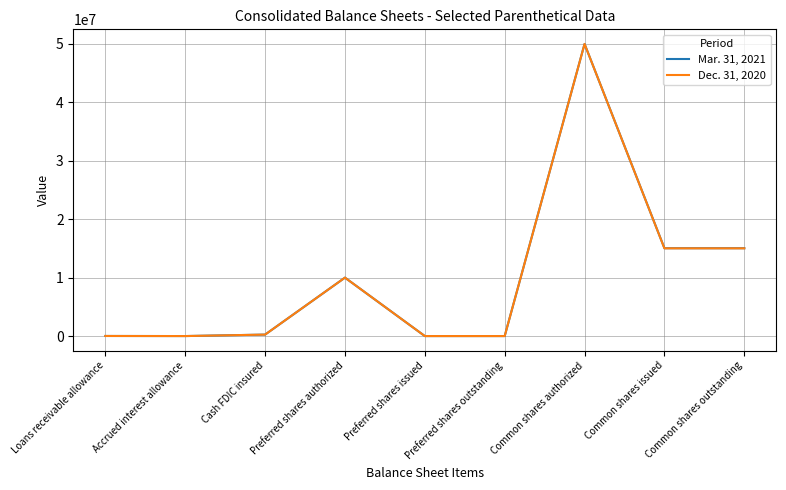

Which series ends up on top after the final intersection of Dec. 31, 2020 and Mar. 31, 2021?

Mar. 31, 2021